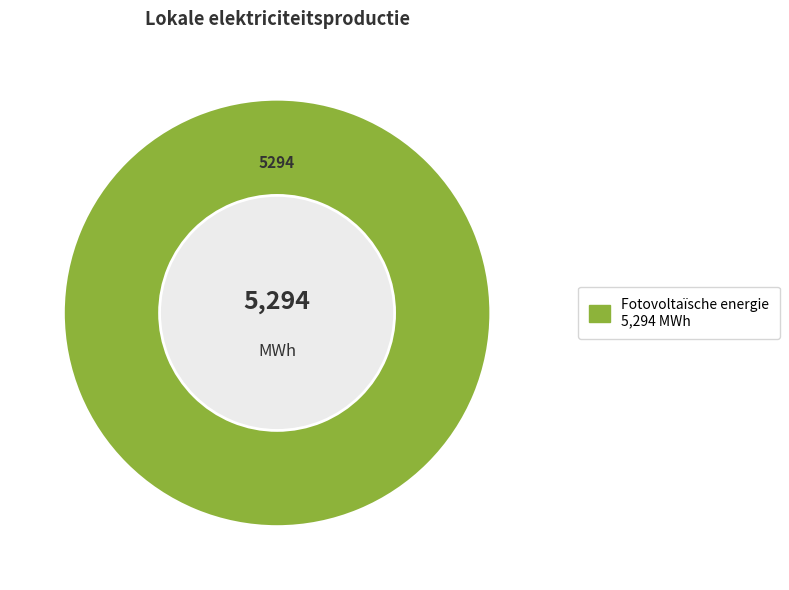

Count the number of slices in the pie.

1